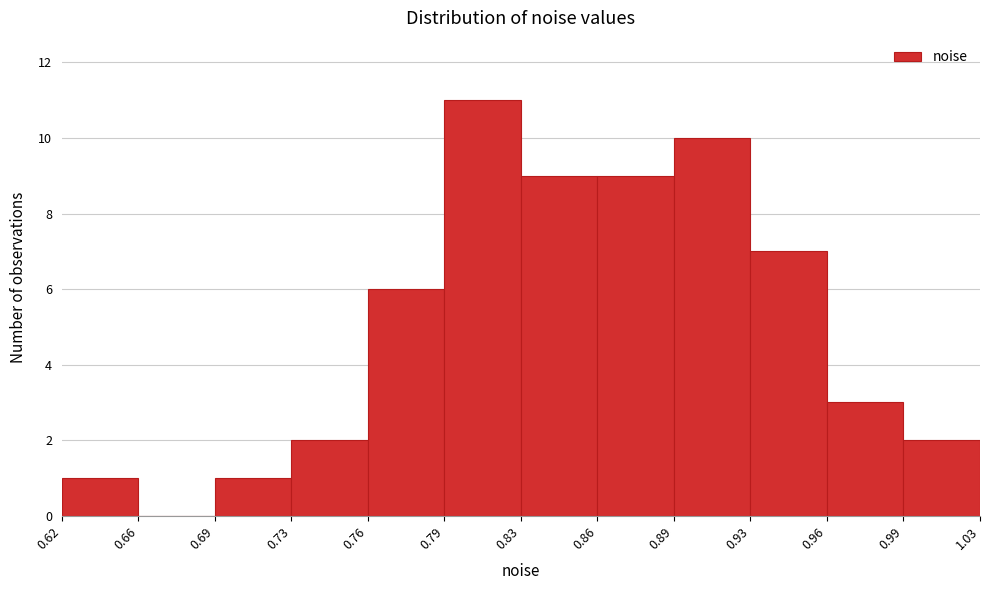

Reading left to right, transcribe all the data shown in this chart.

0.62=1	0.66=0	0.69=1	0.73=2	0.76=6	0.79=11	0.83=9	0.86=9	0.89=10	0.93=7	0.96=3	0.99=2